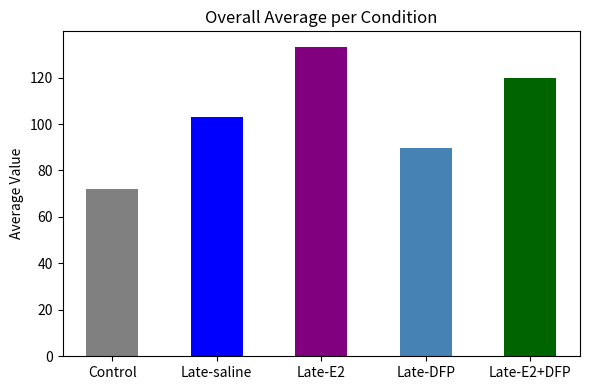

Does the chart contain any negative values?

No